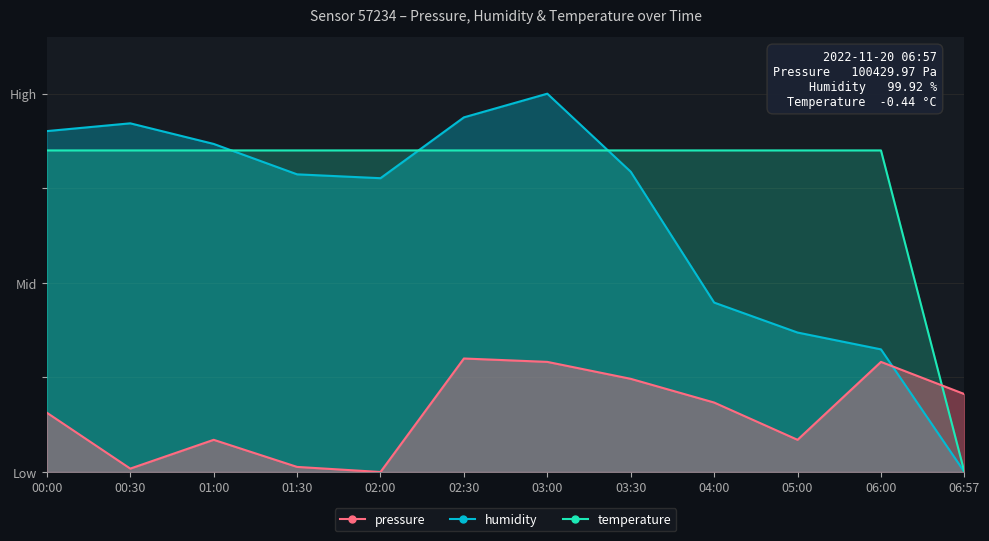

What is the label of the 9th point from the left?

04:00